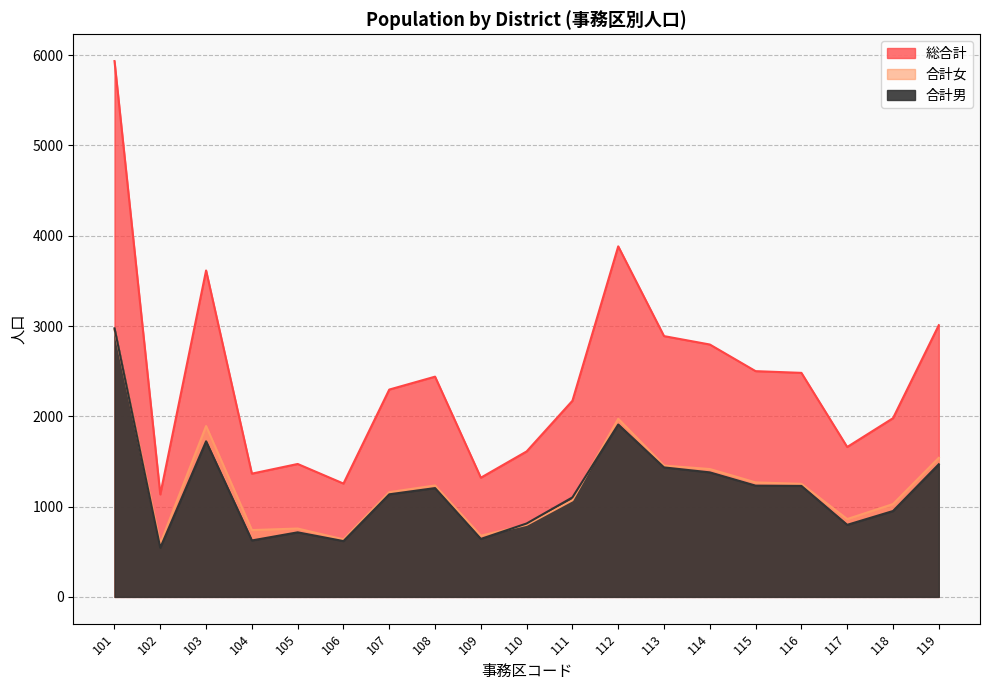

The 合計男 series shows 1102 at 111. True or false?

True